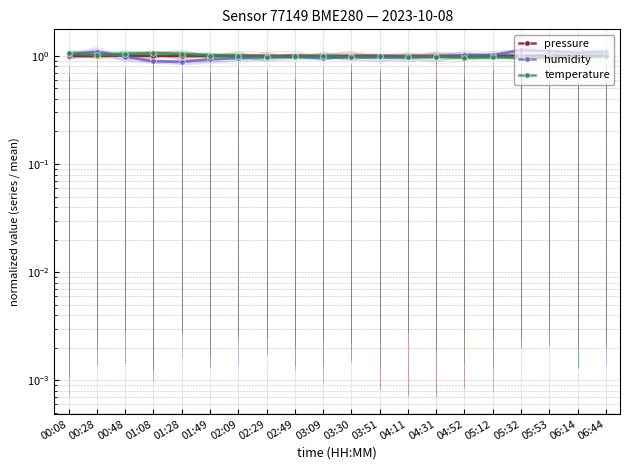

Between 04:31 and 01:28, which is larger?

01:28